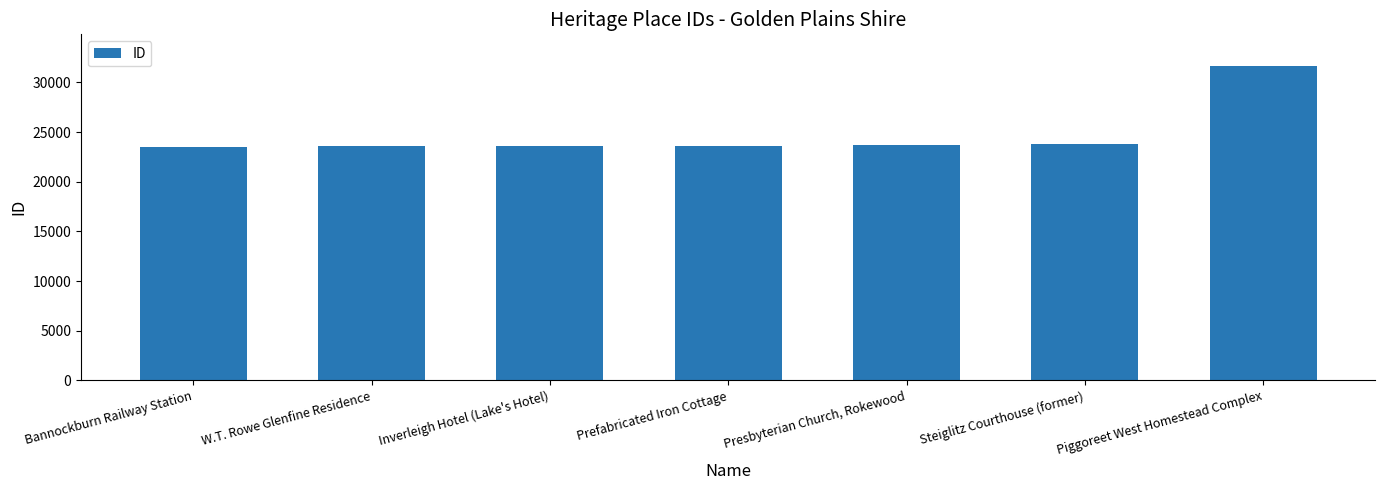

What is the sum of the values at Prefabricated Iron Cottage and Piggoreet West Homestead Complex?

55269